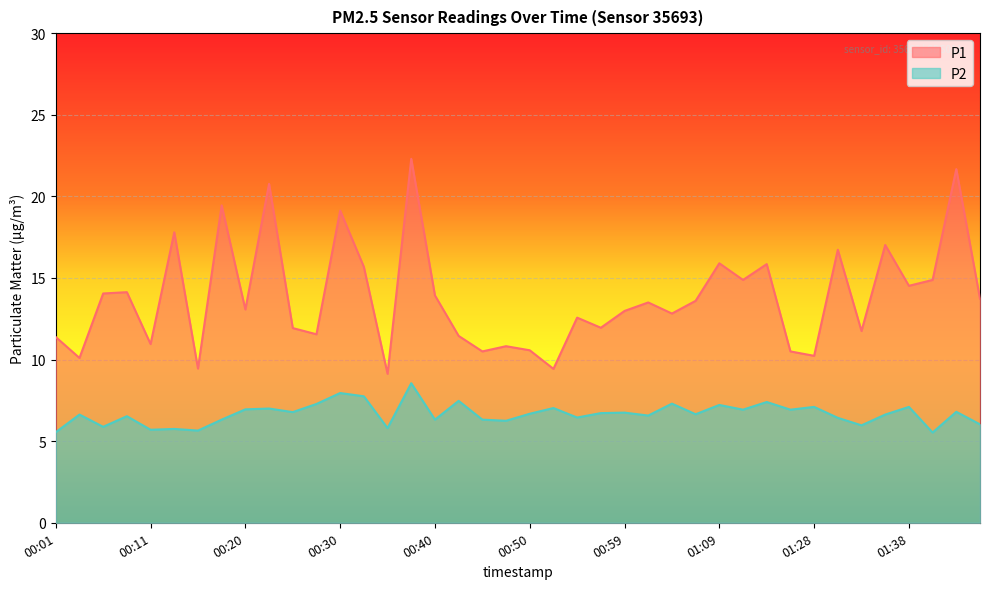

True or false: P1 and P2 intersect in this chart.

False